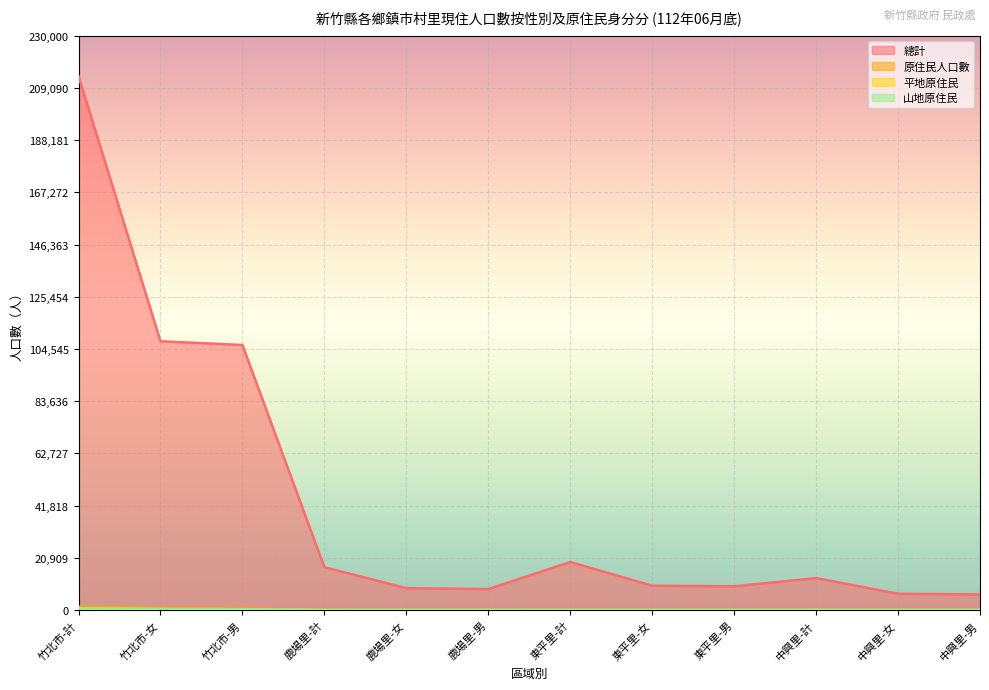

Reading left to right, extract all data points from this chart.

總計: 213780	107643	106137	17146	8764	8382	19241	9736	9505	12776	6528	6248
原住民人口數: 1361	763	598	53	29	24	65	36	29	67	34	33
平地原住民: 643	349	294	28	17	11	24	12	12	28	10	18
山地原住民: 718	414	304	25	12	13	41	24	17	39	24	15